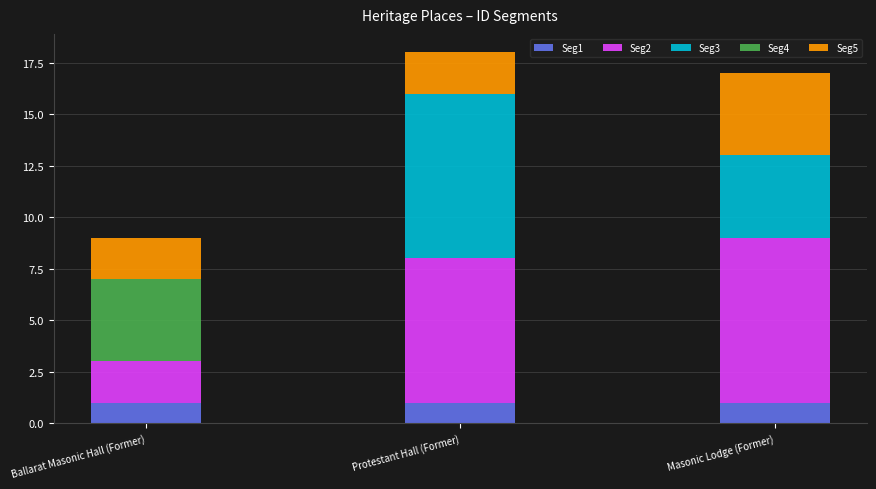

Does the chart contain stacked bars?

Yes